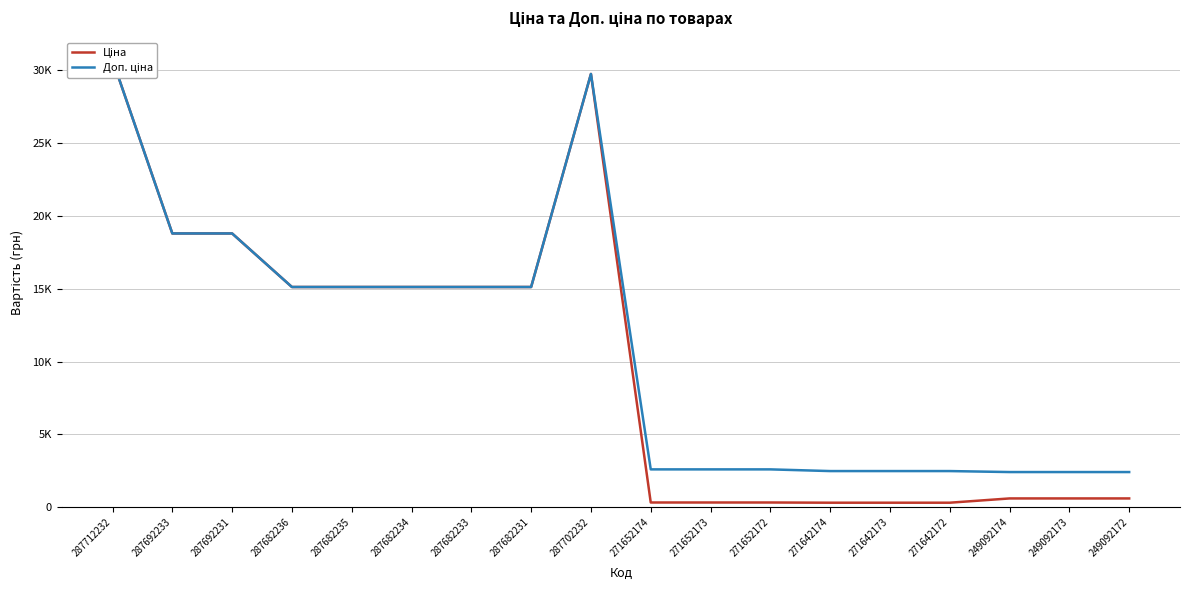

What is the value of the Ціна point at the 14th from the left?

310.3